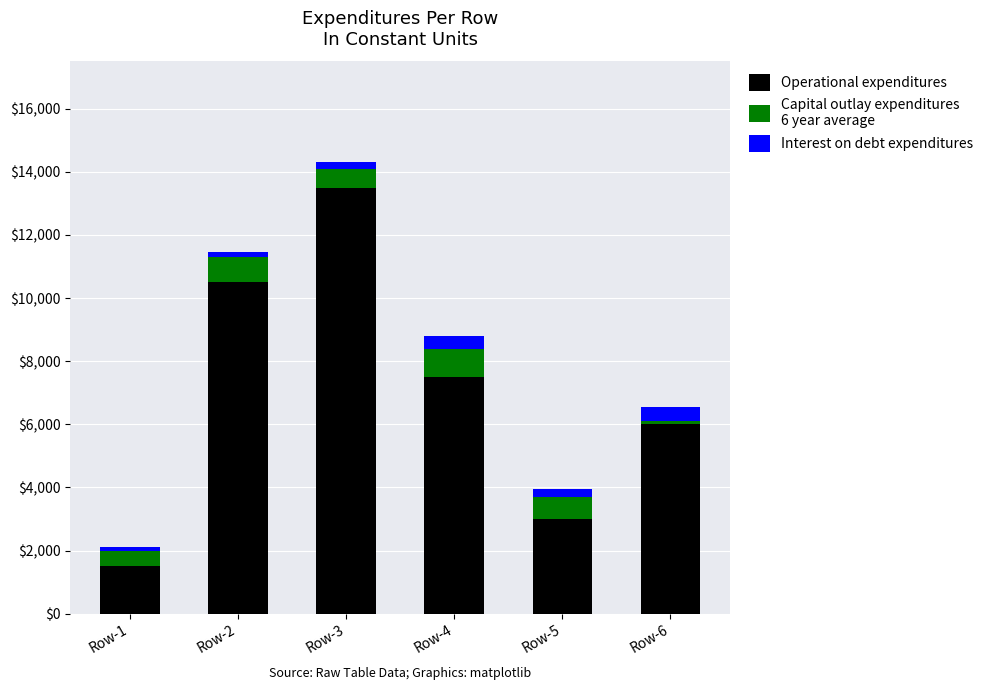

At which category is the sum across all series the highest?

Row-3